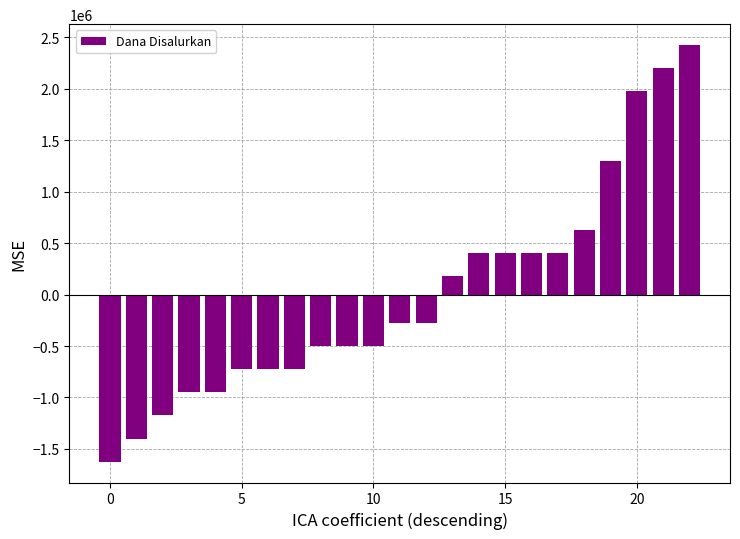

What is the difference between the second highest and minimum values?

3825000.0